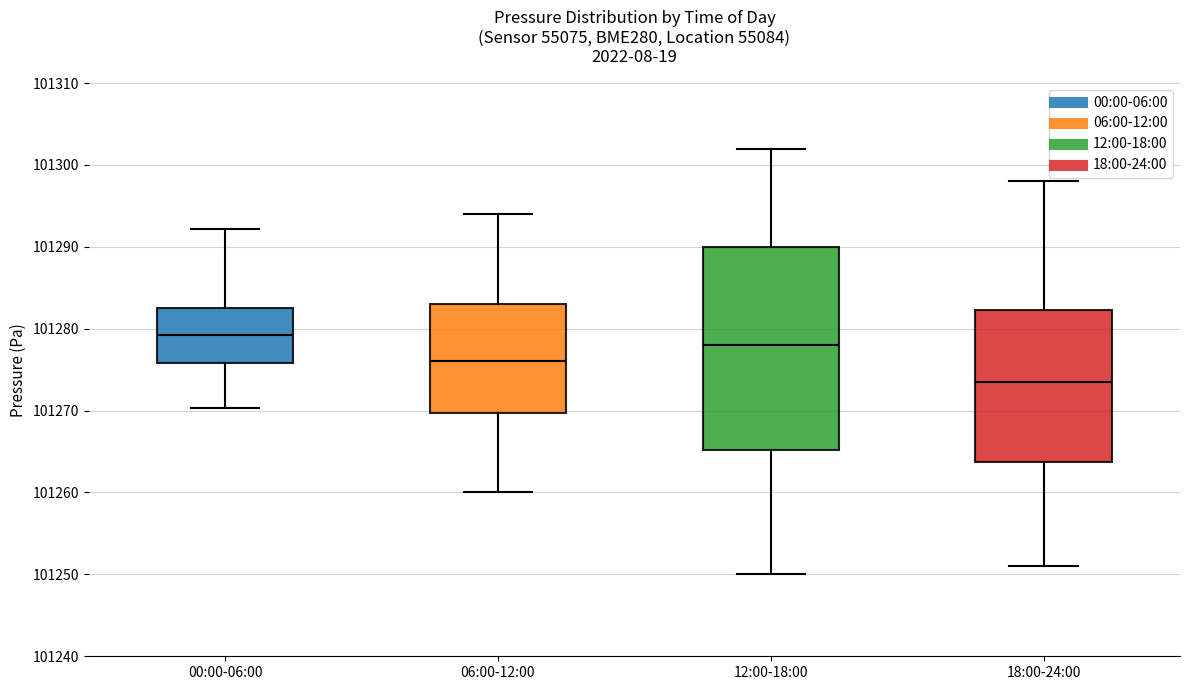

Where does the median line of the box for 12:00-18:00 sit on the y-axis? The values are not printed on the chart, so give them approximately, as read against the axis.

101278